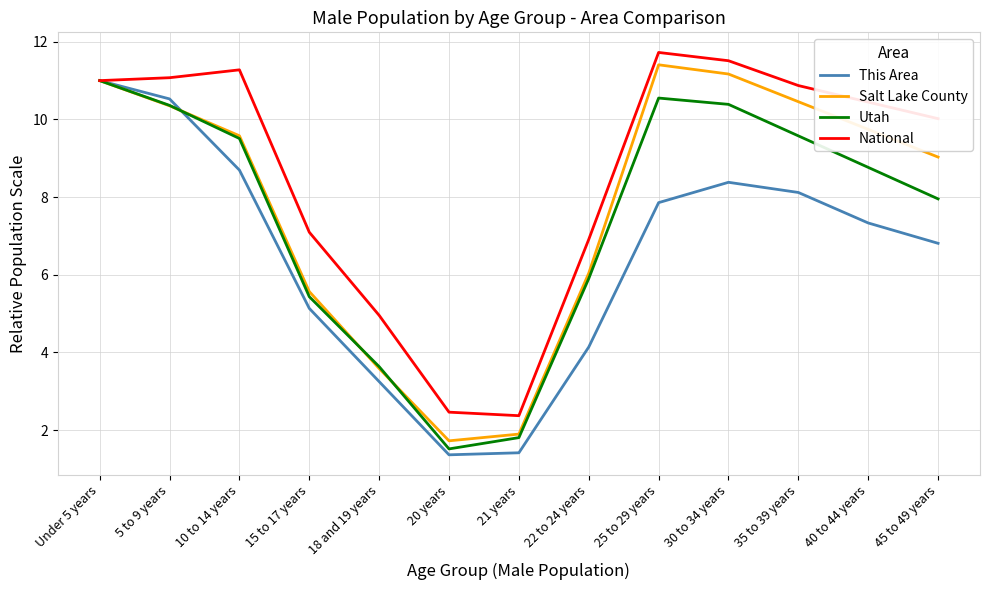

How many lines are shown in the chart?

4